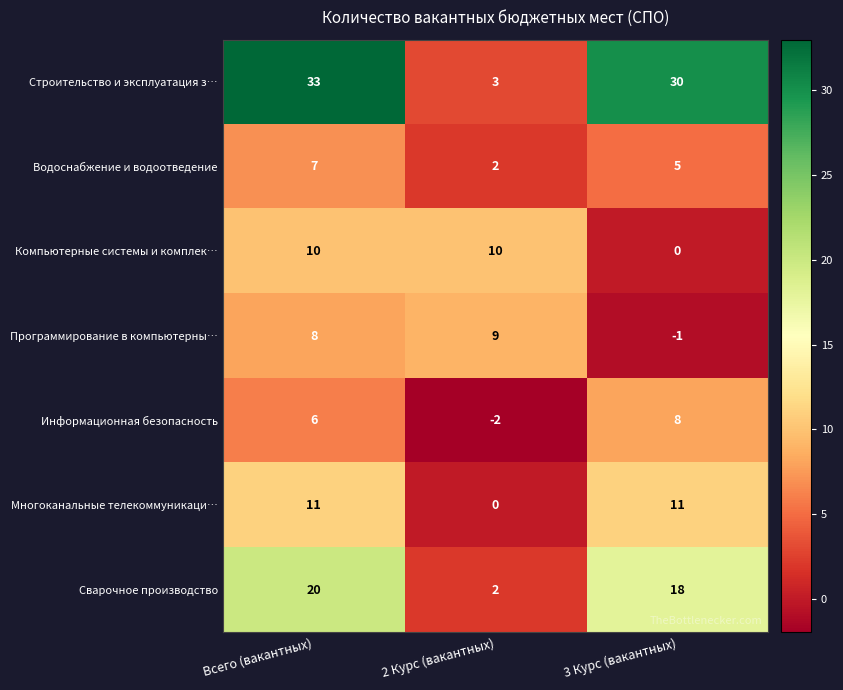

What is the minimum value shown in the chart?

-2